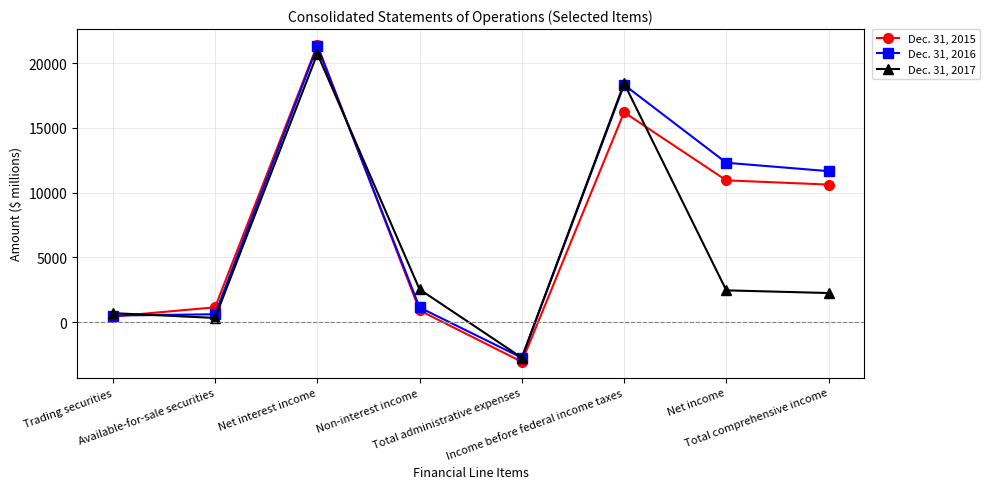

What value does the Dec. 31, 2015 series have at Net interest income?

21409